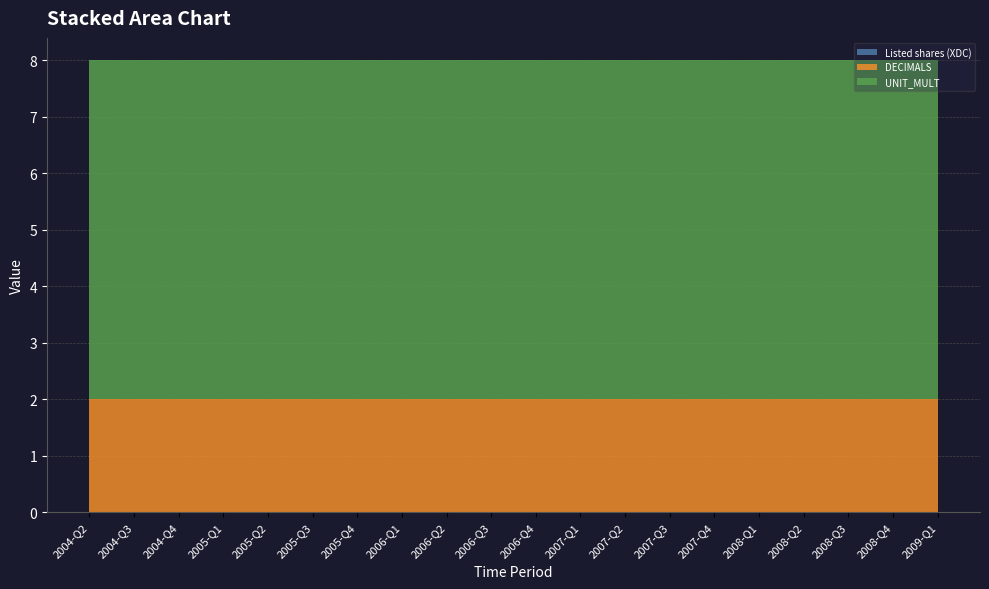

Reading right to left, extract all data points from this chart.

Listed shares (XDC): 0	0	0	0	0	0	0	0	0	0	0	0	0	0	0	0	0	0	0	0
DECIMALS: 2	2	2	2	2	2	2	2	2	2	2	2	2	2	2	2	2	2	2	2
UNIT_MULT: 6	6	6	6	6	6	6	6	6	6	6	6	6	6	6	6	6	6	6	6